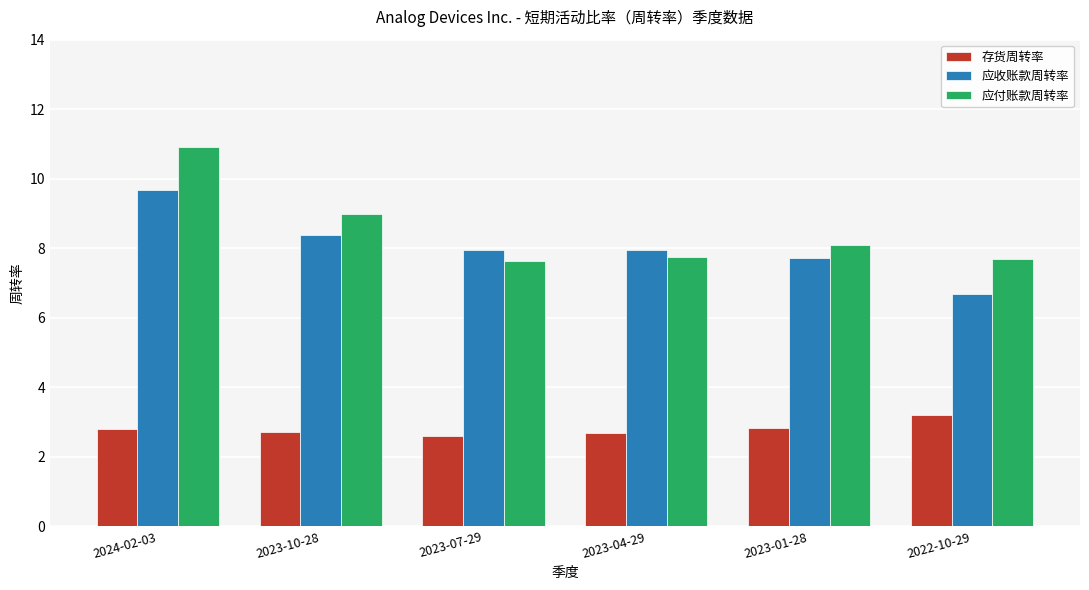

What is the value of the 应收账款周转率 bar at the 6th from the left?

6.7